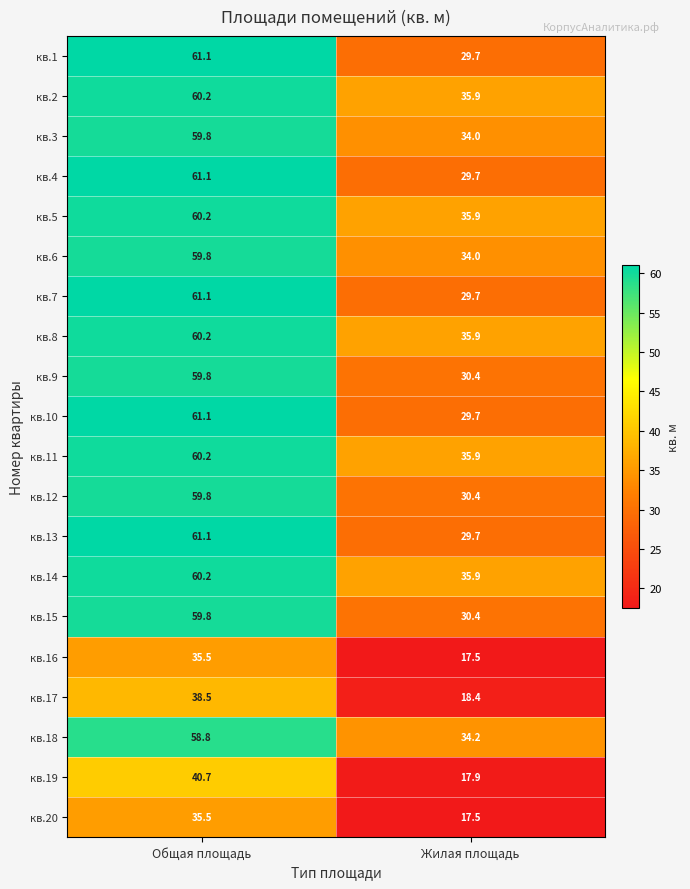

At which category is the sum across all series the highest?

Общая площадь